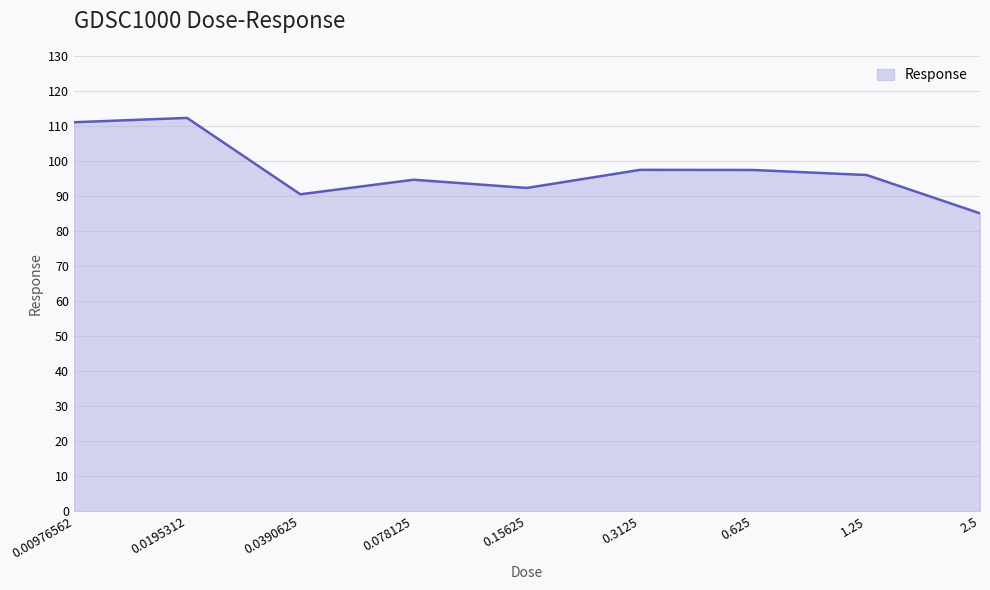

What is the greatest value displayed?

112.3